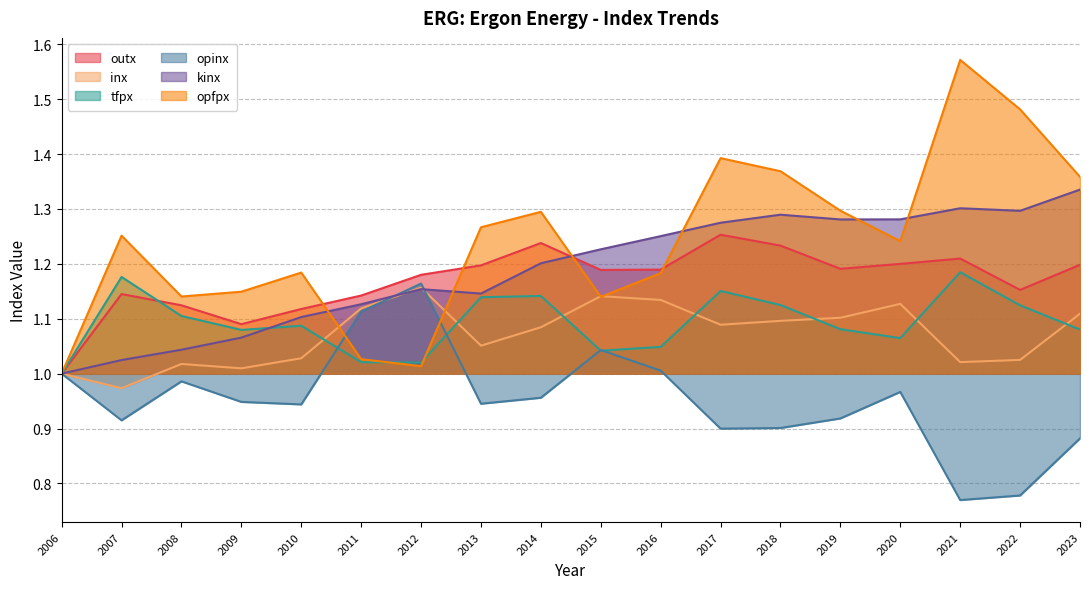

After their last crossing, which series has the higher values: tfpx or inx?

inx